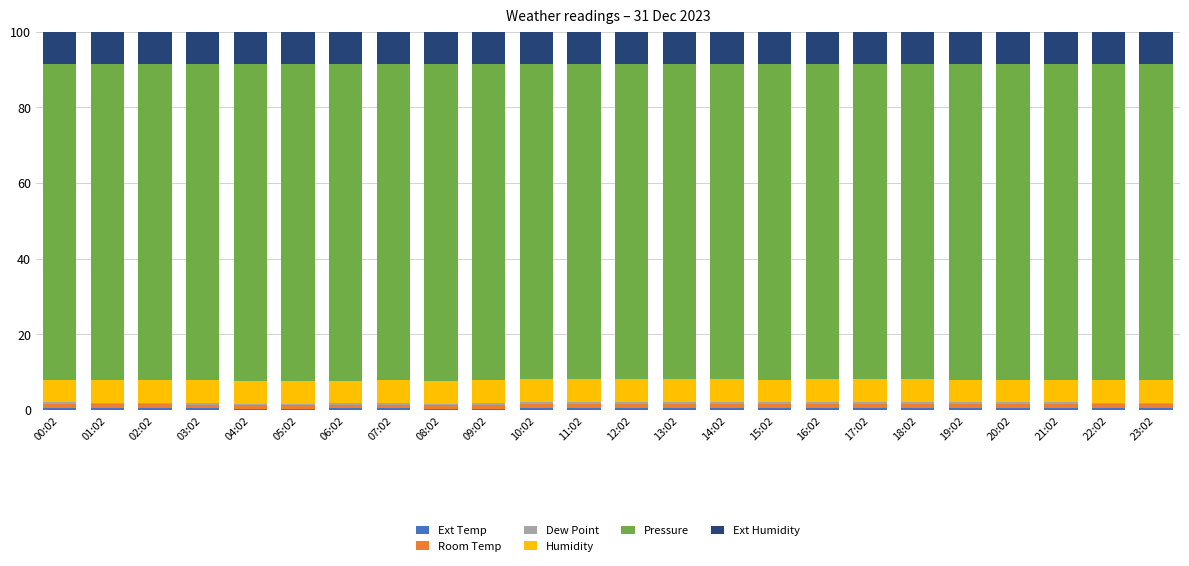

At which category is the sum across all series the highest?

08:02